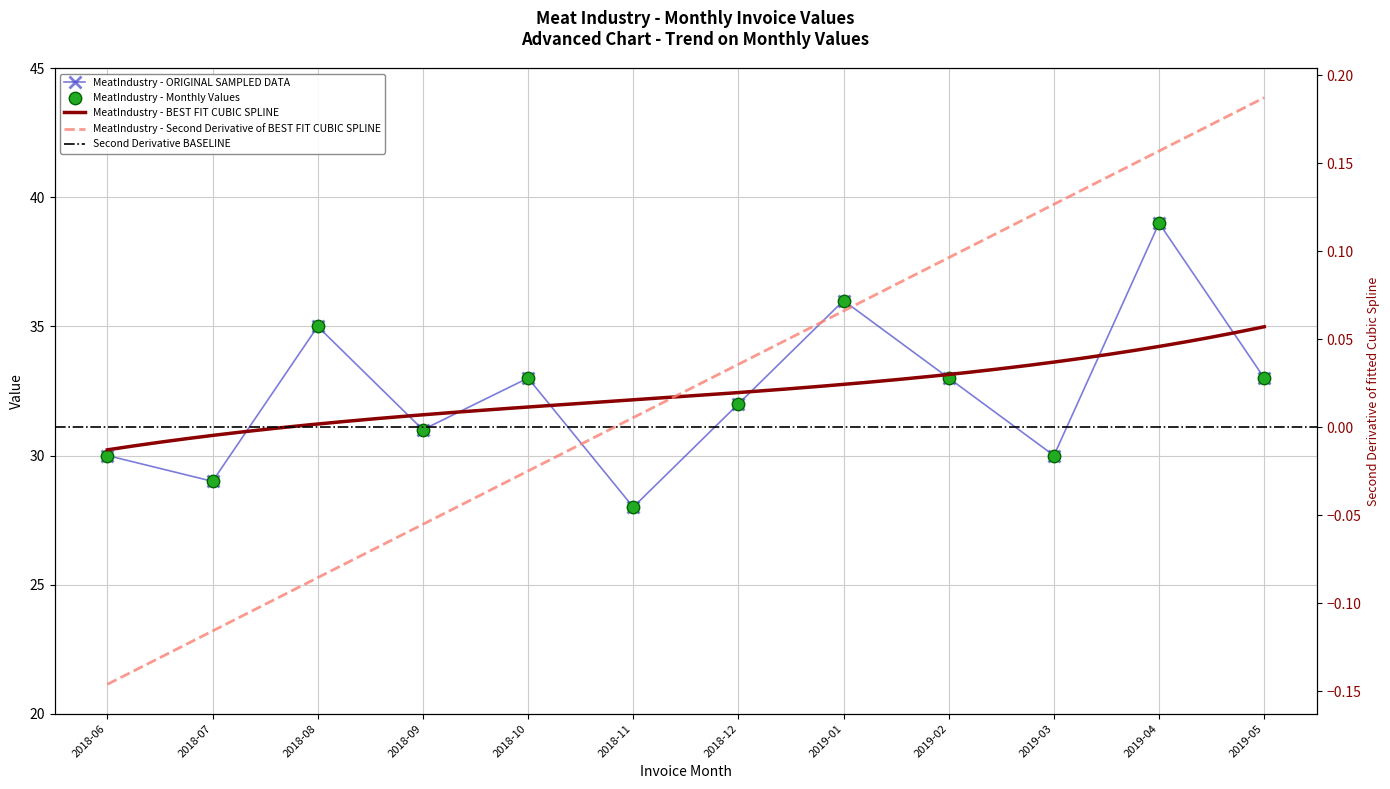

What is the ratio of the value at 2018-10 to the value at 2018-12?

1.0